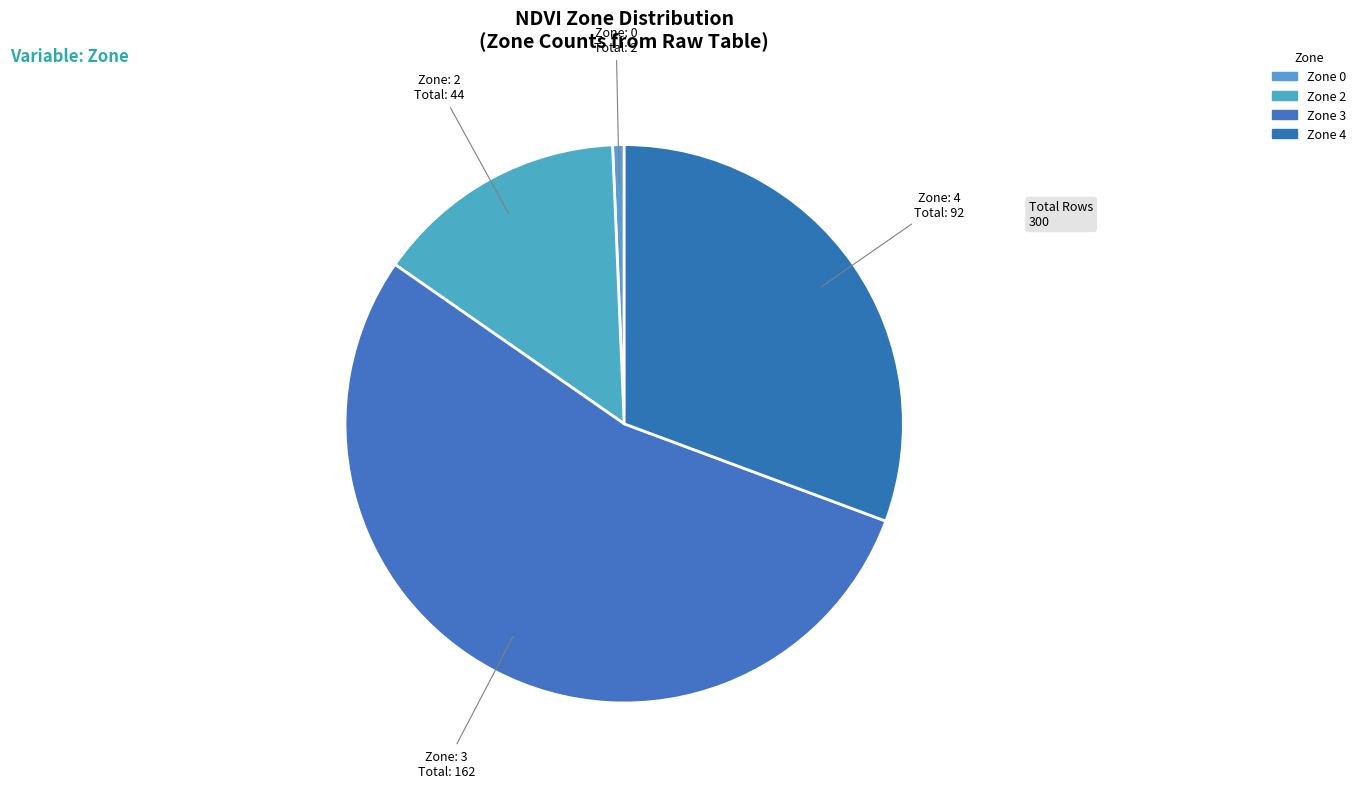

Do Zone 4 and Zone 2 together represent more than half of the pie?

No